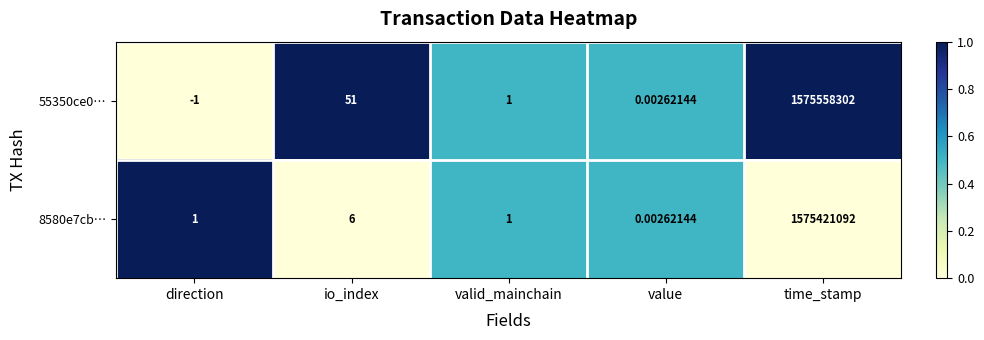

At which label does 8580e7cb… reach its peak?

time_stamp